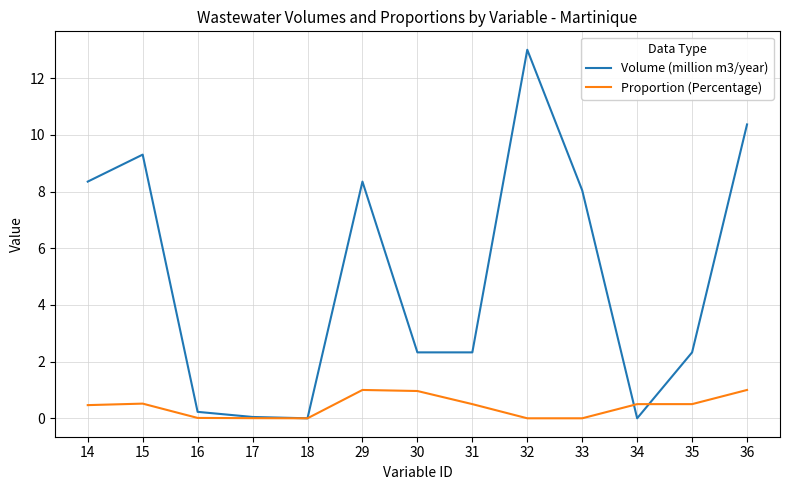

Which series has the widest spread of values?

Volume (million m3/year)